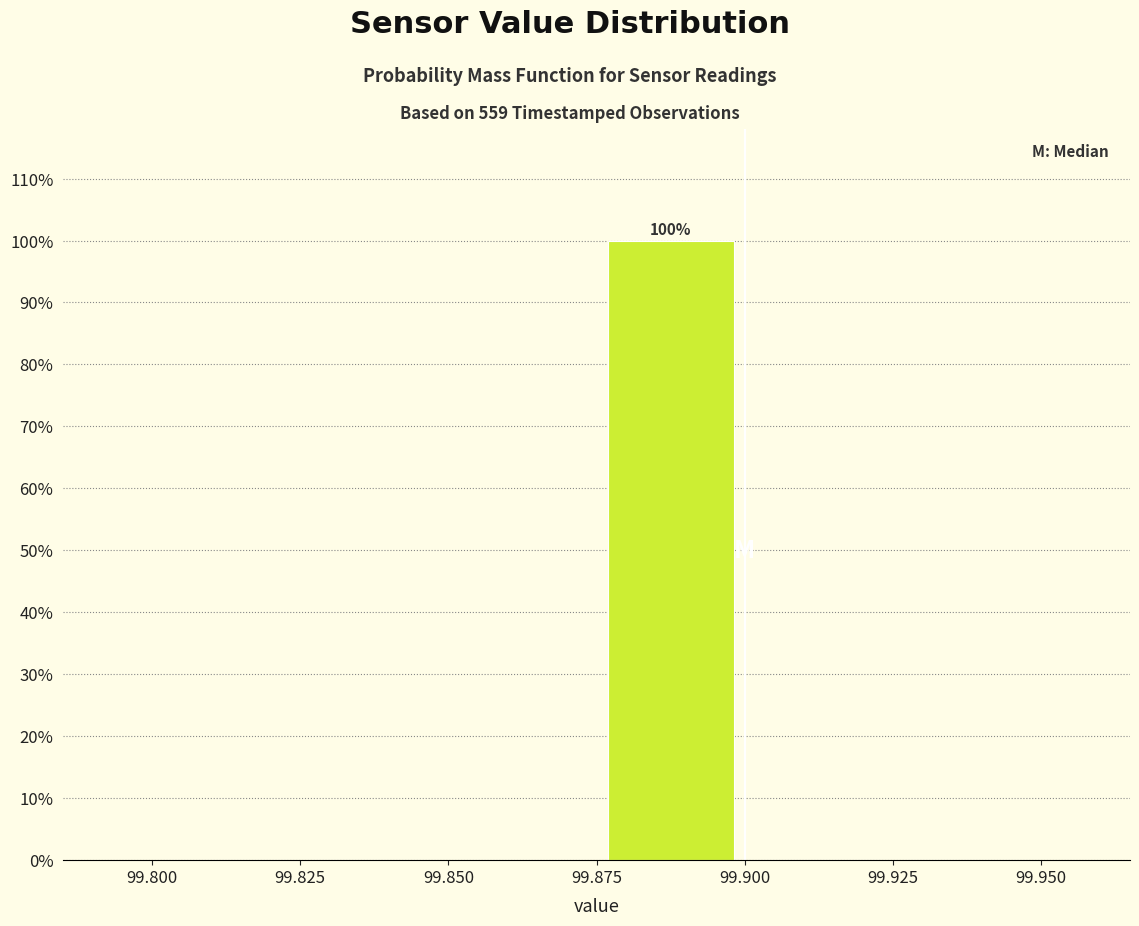

Over which range of the x-axis is the bar tallest?

99.875 to 99.900